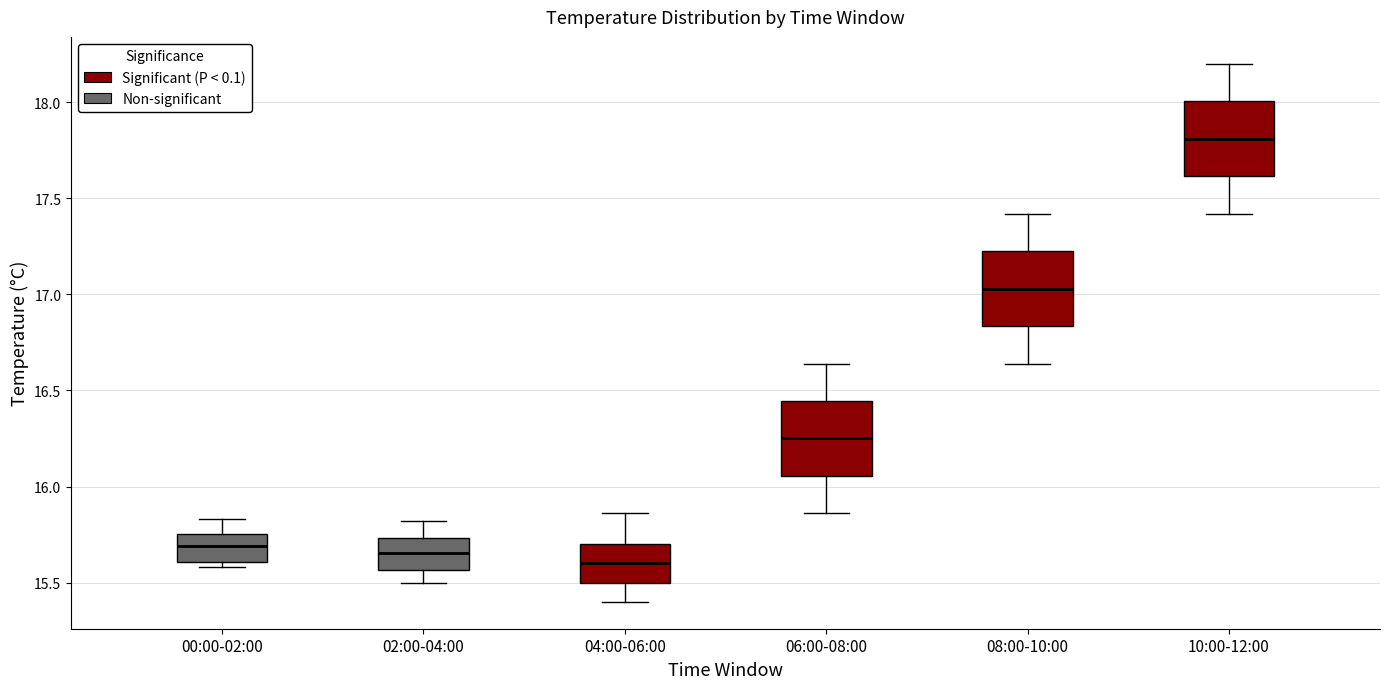

Which box has the highest median line?

10:00-12:00